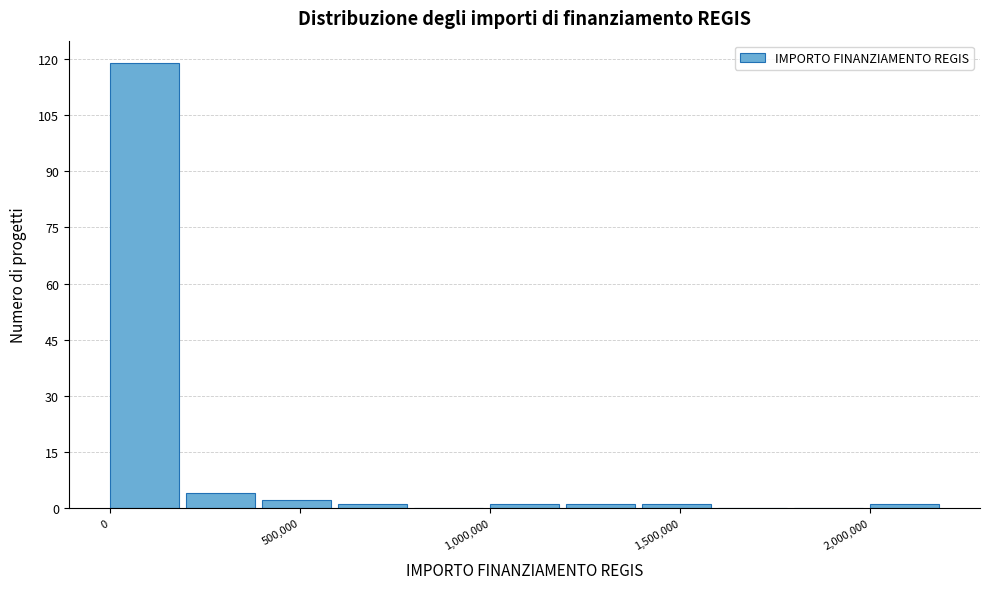

Reading left to right, list every bar in this chart as the range it spans on the x-axis followed by its height. The values are not printed on the chart, so give them approximately, as read against the axis.

0 to 200000: 120
200000 to 400000: 4
400000 to 600000: 2
600000 to 800000: under 2
800000 to 1000000: 0
1000000 to 1200000: under 2
1200000 to 1400000: under 2
1400000 to 1600000: under 2
1600000 to 1800000: 0
1800000 to 2000000: 0
2000000 to 2200000: under 2